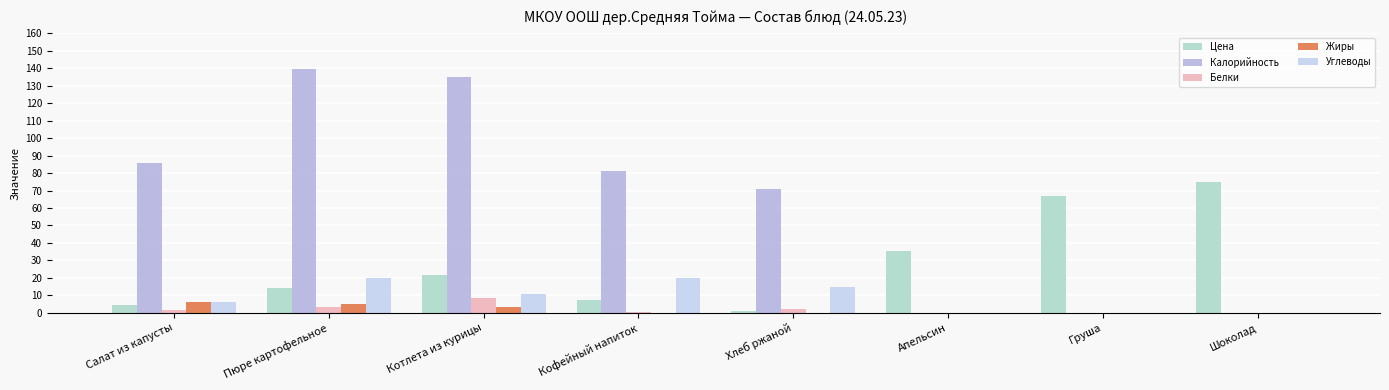

Reading right to left, what are all the values shown in this chart?

Цена: 74.9	67.0	35.3	1.2	7.3	21.8	14.4	4.7
Калорийность: 0.0	0.0	0.0	71.0	81.0	135.0	139.4	85.7
Белки: 0.0	0.0	0.0	2.0	0.5	8.3	3.2	1.6
Жиры: 0.0	0.0	0.0	0.0	0.0	3.4	5.2	6.3
Углеводы: 0.0	0.0	0.0	15.0	19.8	10.7	19.8	6.2